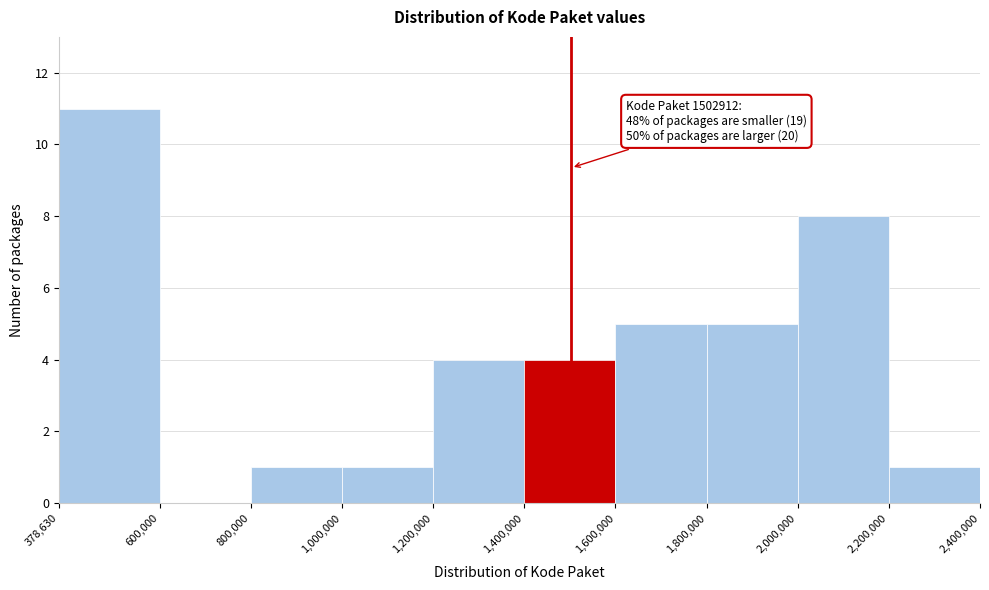

Which range on the x-axis has the tallest bar?

378,630 to 600,000